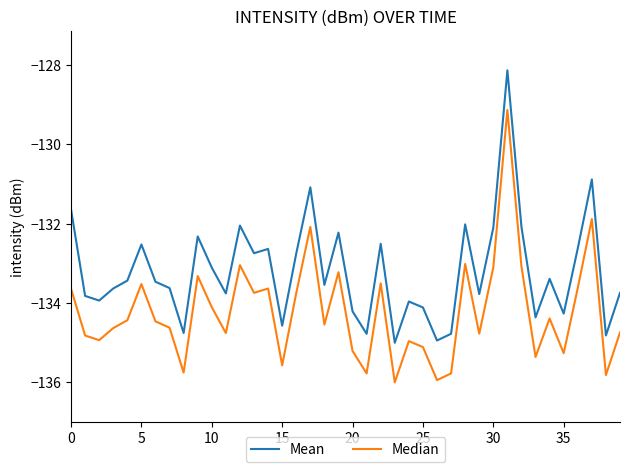

List the series in order of their overall mean, lowest first.

Median, Mean